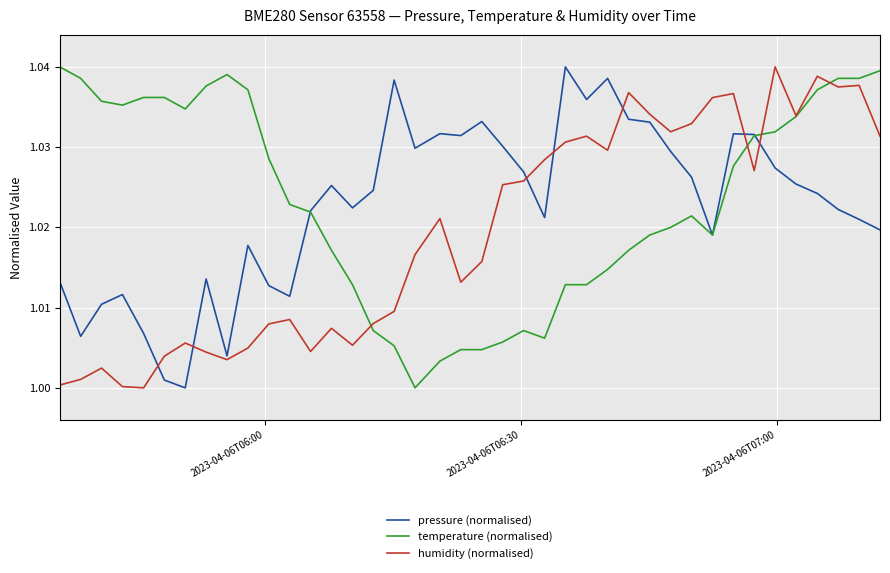

Which series has the largest total across all categories?

temperature (normalised)